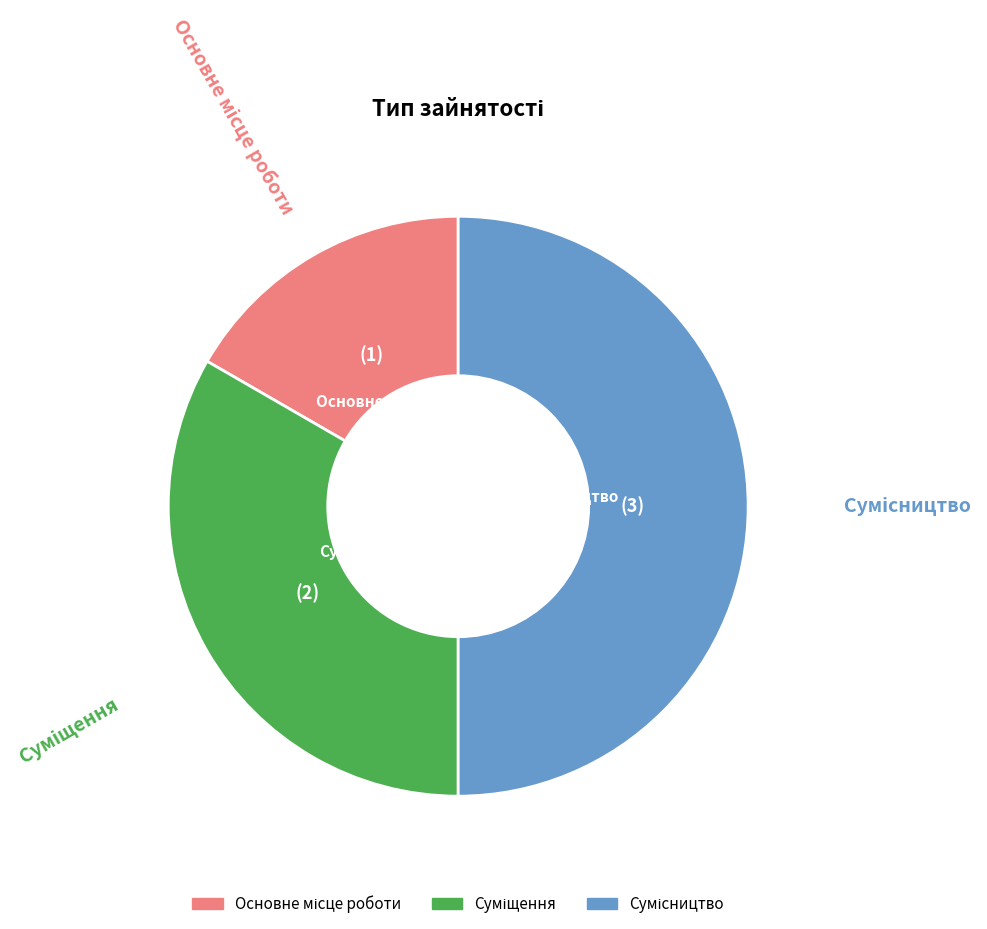

Which has a higher value, Основне місце роботи or Суміщення?

Суміщення